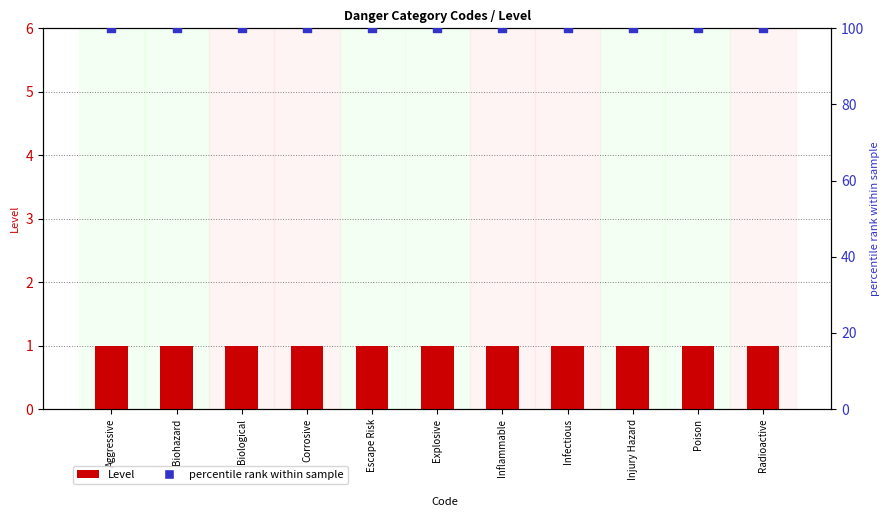

Which series has the largest total across all categories?

percentile rank within sample